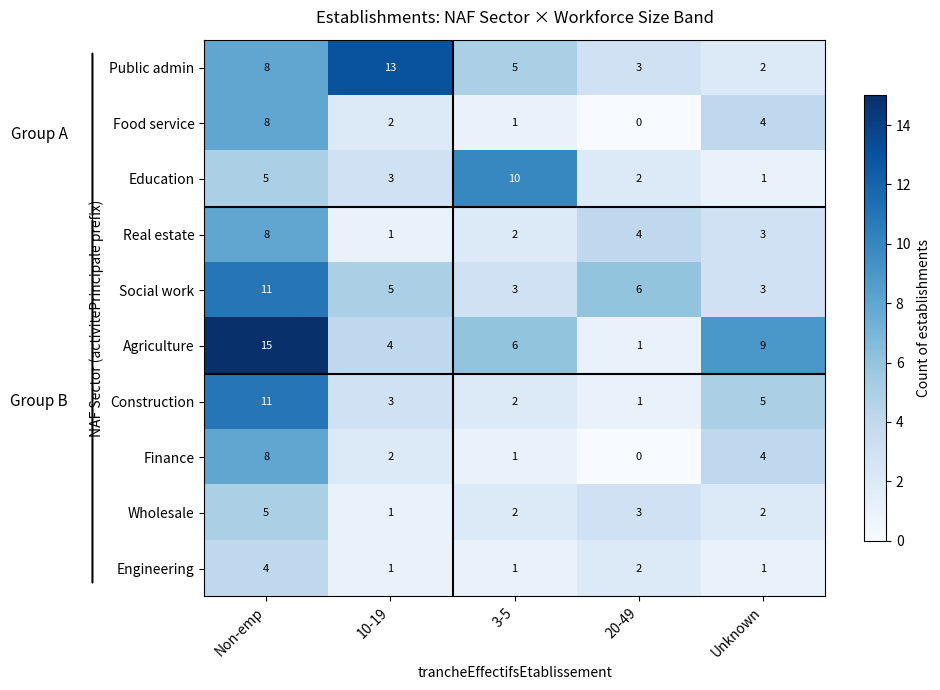

The Social work series shows 3 at 3-5. True or false?

True